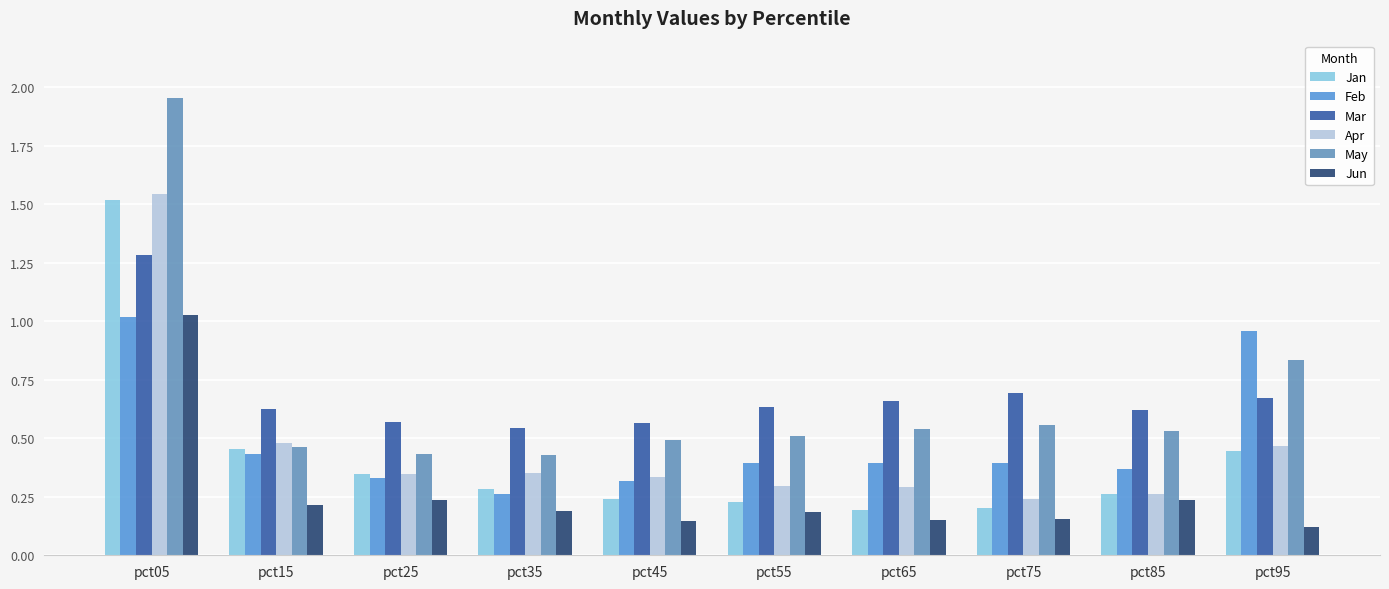

What is the total value across all series at pct45?

2.1